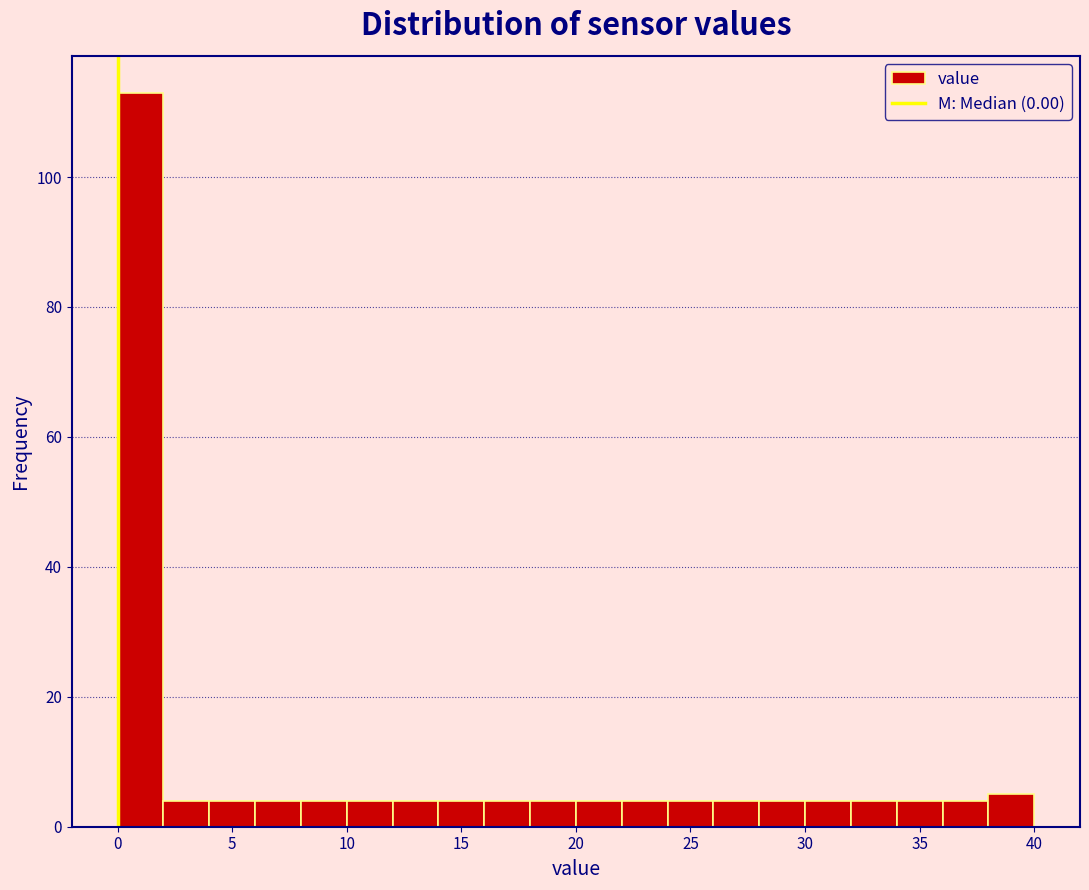

Reading left to right, transcribe this chart: for each bar, give the range it covers on the x-axis and its height. The values are not printed on the chart, so give them approximately, as read against the axis.

0 to 2: 114
2 to 4: 4
4 to 6: 4
6 to 8: 4
8 to 10: 4
10 to 12: 4
12 to 14: 4
14 to 16: 4
16 to 18: 4
18 to 20: 4
20 to 22: 4
22 to 24: 4
24 to 26: 4
26 to 28: 4
28 to 30: 4
30 to 32: 4
32 to 34: 4
34 to 36: 4
36 to 38: 4
38 to 40: 6